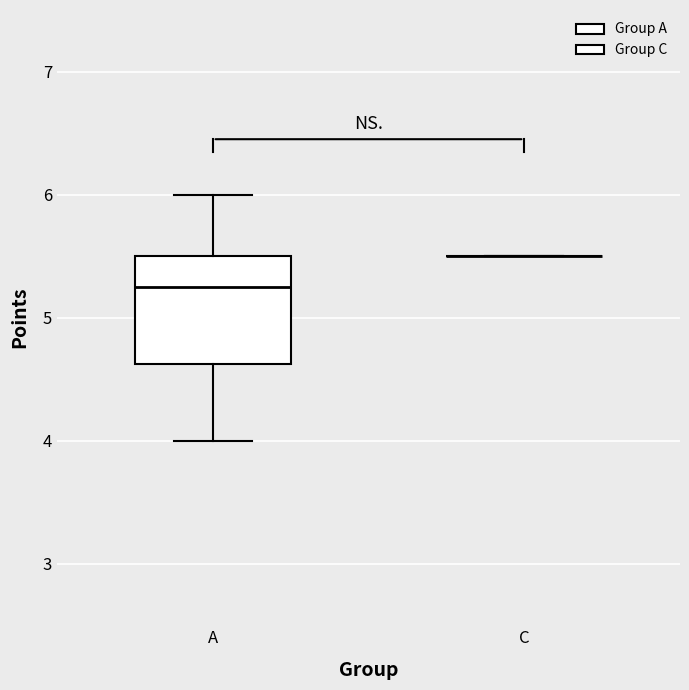

Reading left to right, read every box against the y-axis: the position of its median line, the range the box covers, and the ends of its whiskers. The values are not printed on the chart, so give them approximately, as read against the axis.

A: median 5.3, box 4.6 to 5.5, whiskers 4.0 to 6.0
C: box collapsed to a line at 5.5, whiskers 5.5 to 5.5